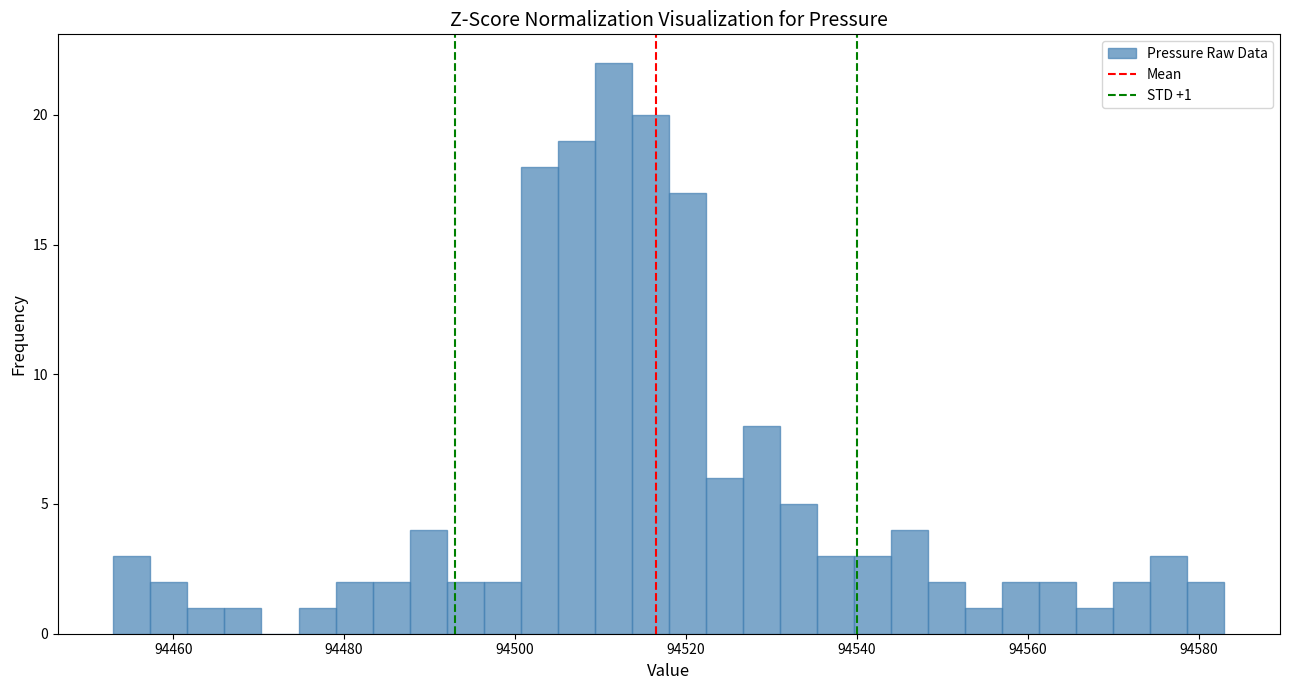

Read against the x-axis, roughly where is the centre of the tallest bar?

94512